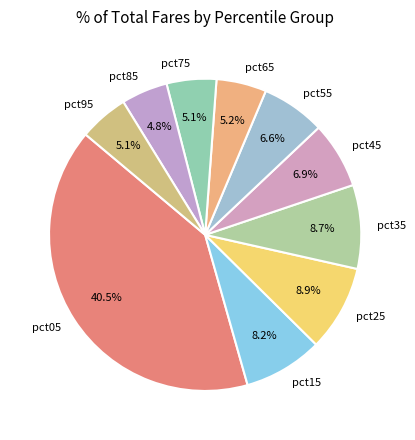

True or false: pct35 accounts for 1% of the total.

False